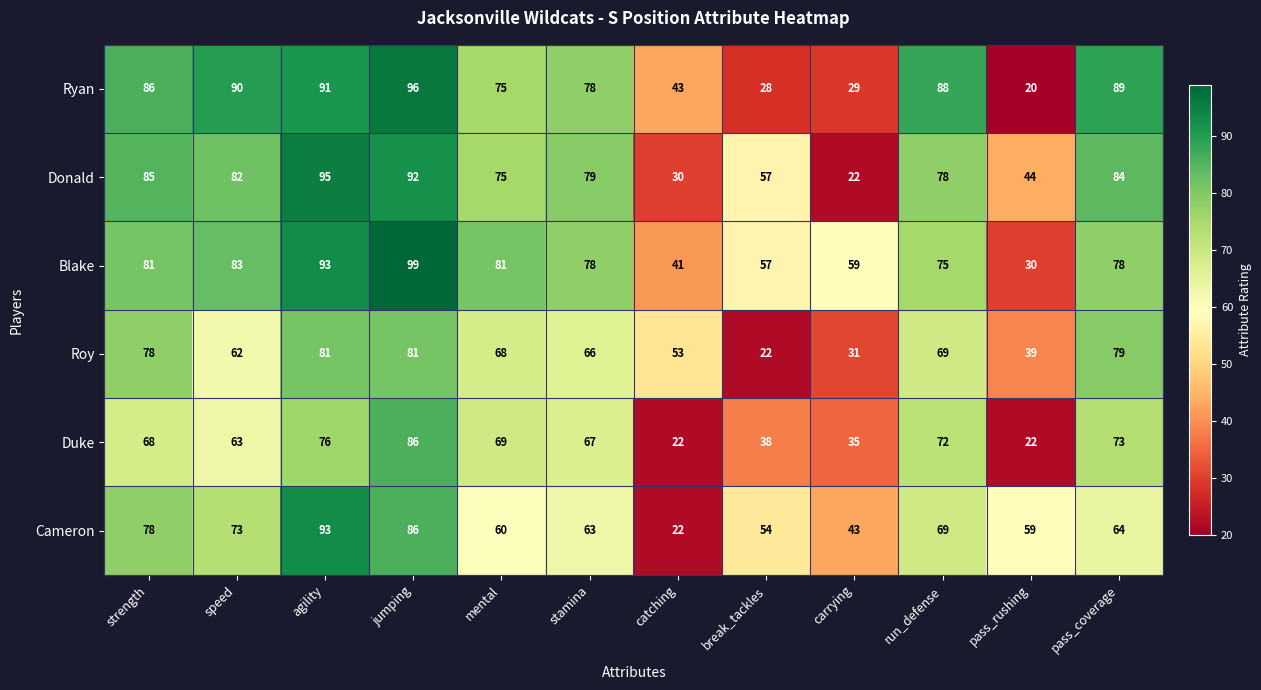

Which series has the largest range (max minus min)?

Ryan